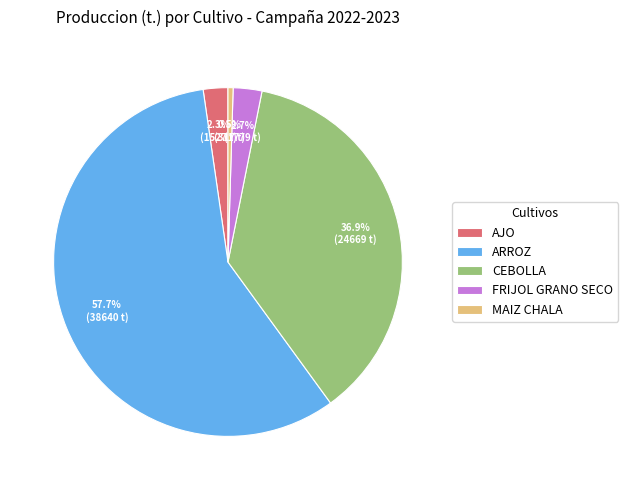

Which category accounts for the majority?

ARROZ